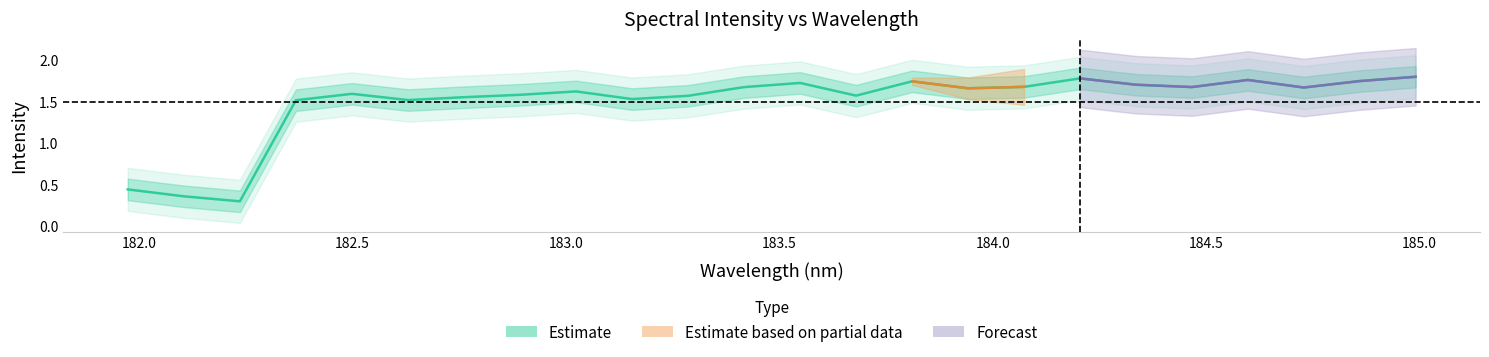

What is the value of the 11th point from the left?

1.6